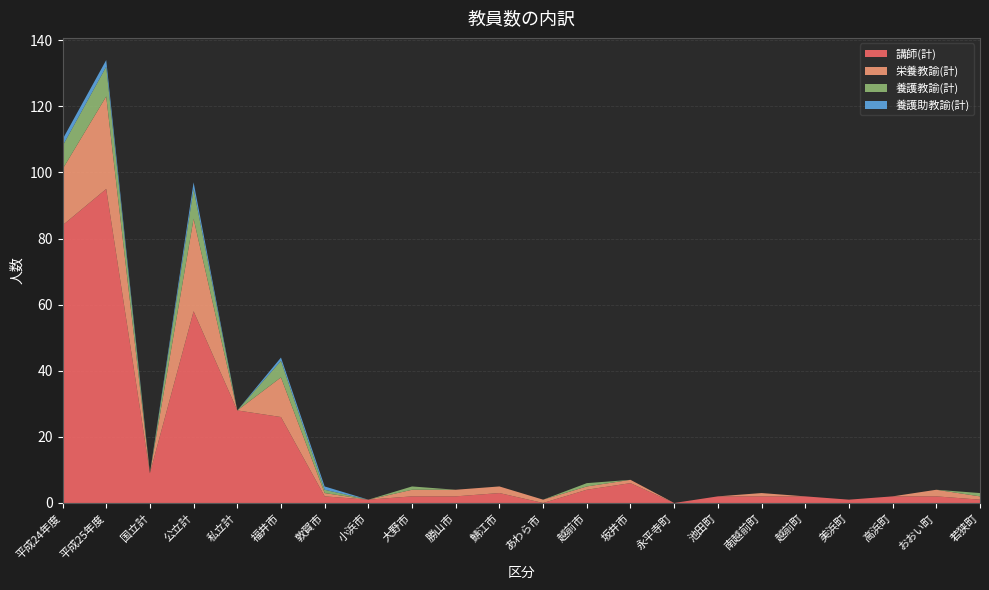

Reading left to right, transcribe all the data shown in this chart.

講師(計): 84	95	9	58	28	26	2	1	2	2	3	0	4	6	0	2	2	2	1	2	2	1
栄養教諭(計): 17	28	0	28	0	12	1	0	2	2	2	1	1	1	0	0	1	0	0	0	2	1
養護教諭(計): 7	9	0	9	0	5	1	0	1	0	0	0	1	0	0	0	0	0	0	0	0	1
養護助教諭(計): 2	2	0	2	0	1	1	0	0	0	0	0	0	0	0	0	0	0	0	0	0	0